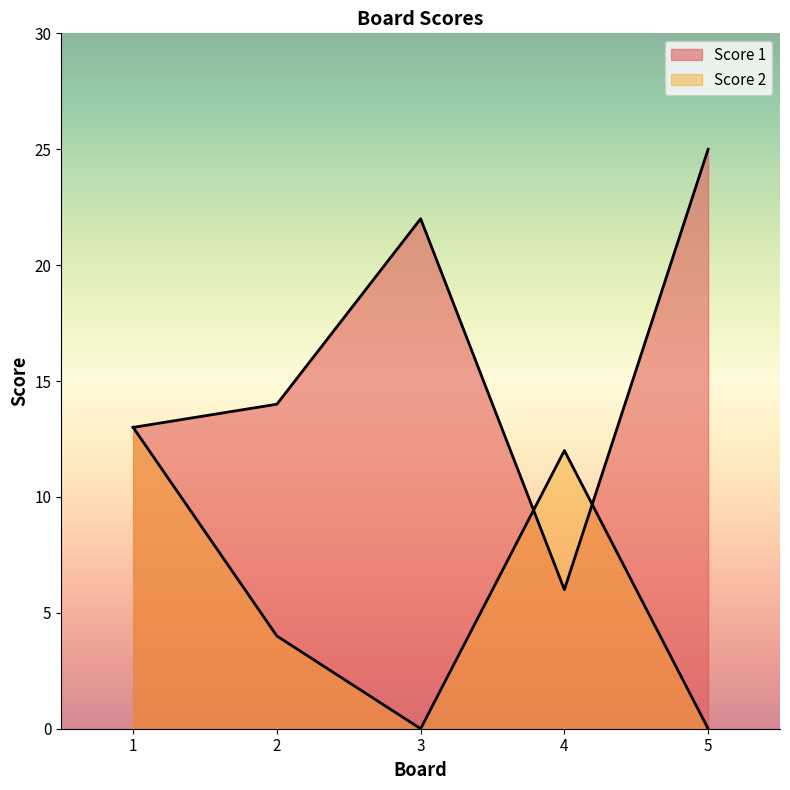

Which series has the largest total across all categories?

Score 1